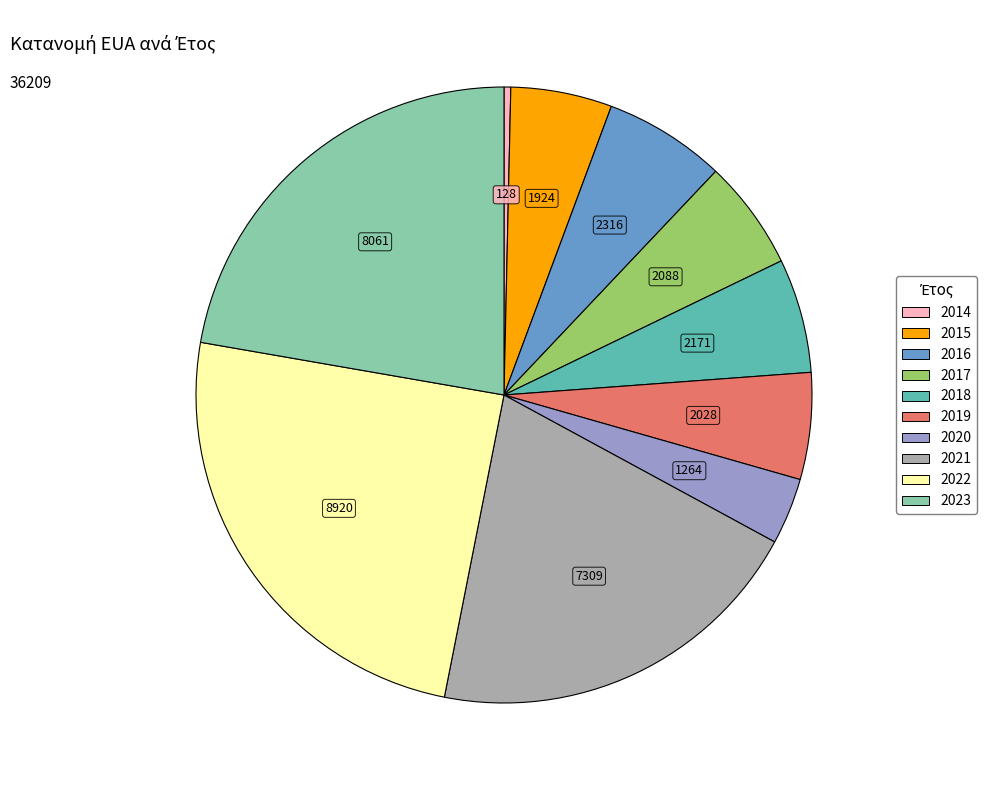

Which has a higher value, 2023 or 2017?

2023